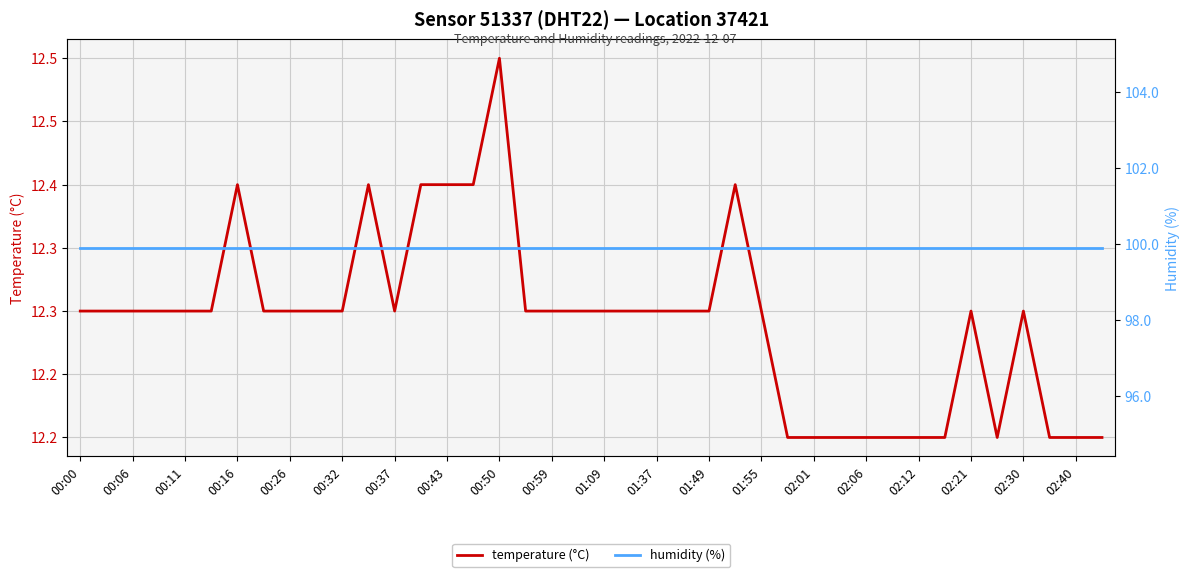

Reading left to right, what are all the values shown in this chart?

temperature (°C): 12.3	12.3	12.3	12.3	12.3	12.3	12.4	12.3	12.3	12.3	12.3	12.4	12.3	12.4	12.4	12.4	12.5	12.3	12.3	12.3	12.3	12.3	12.3	12.3	12.3	12.4	12.3	12.2	12.2	12.2	12.2	12.2	12.2	12.2	12.3	12.2	12.3	12.2	12.2	12.2
humidity (%): 99.9	99.9	99.9	99.9	99.9	99.9	99.9	99.9	99.9	99.9	99.9	99.9	99.9	99.9	99.9	99.9	99.9	99.9	99.9	99.9	99.9	99.9	99.9	99.9	99.9	99.9	99.9	99.9	99.9	99.9	99.9	99.9	99.9	99.9	99.9	99.9	99.9	99.9	99.9	99.9